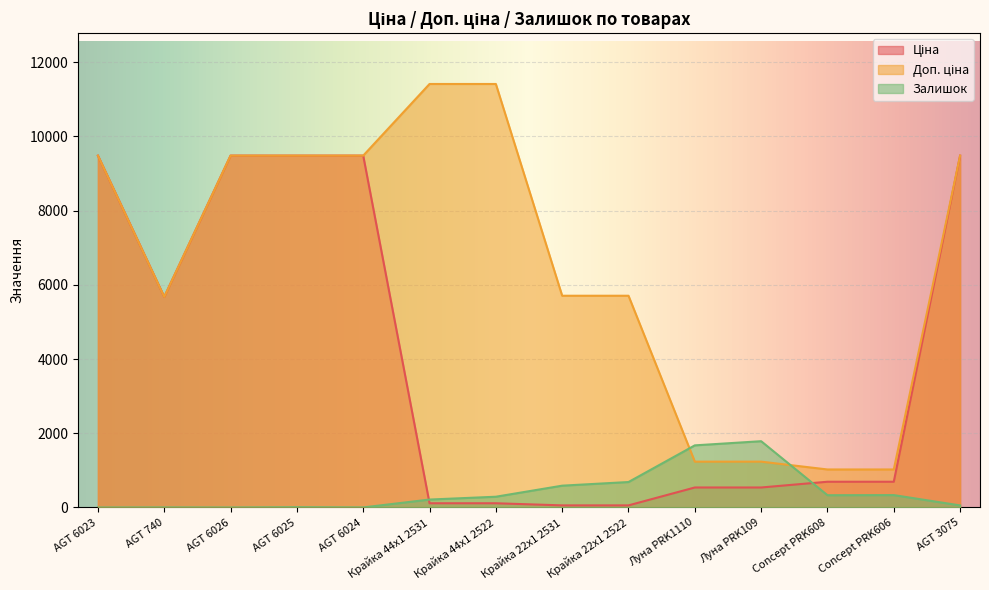

Where is the first local minimum for Залишок?

AGT 6026